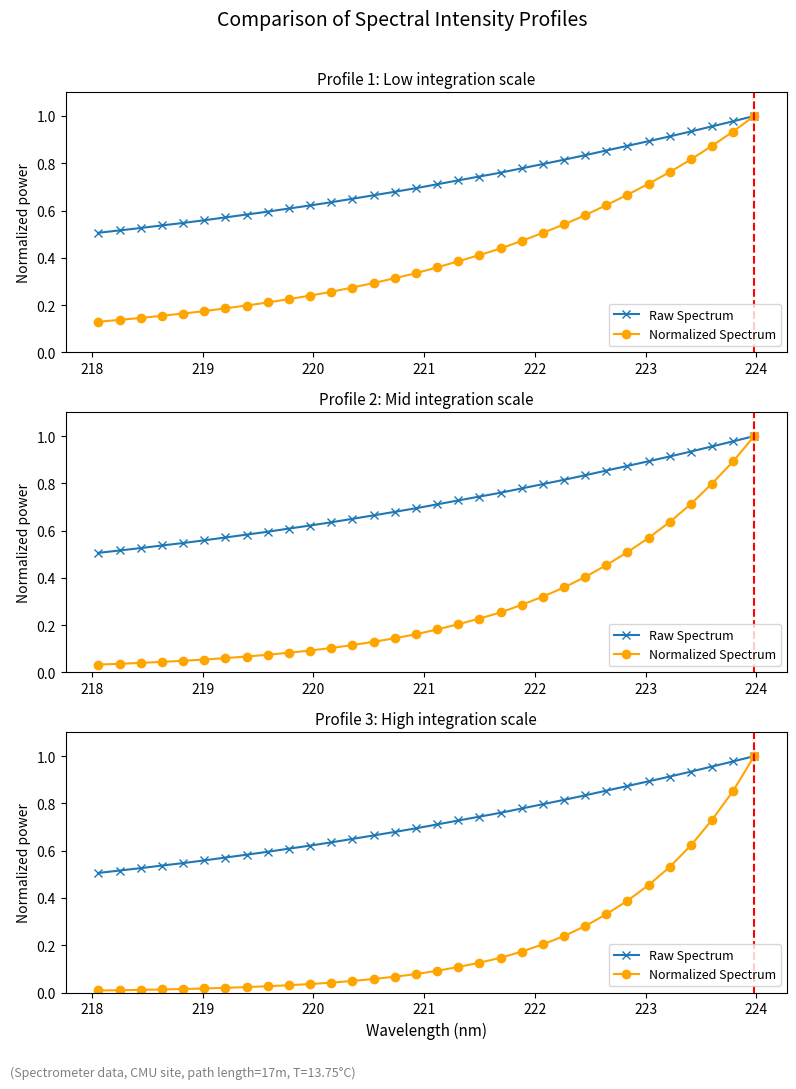

True or false: Normalized Spectrum has more than 0 points higher than both neighbors.

False